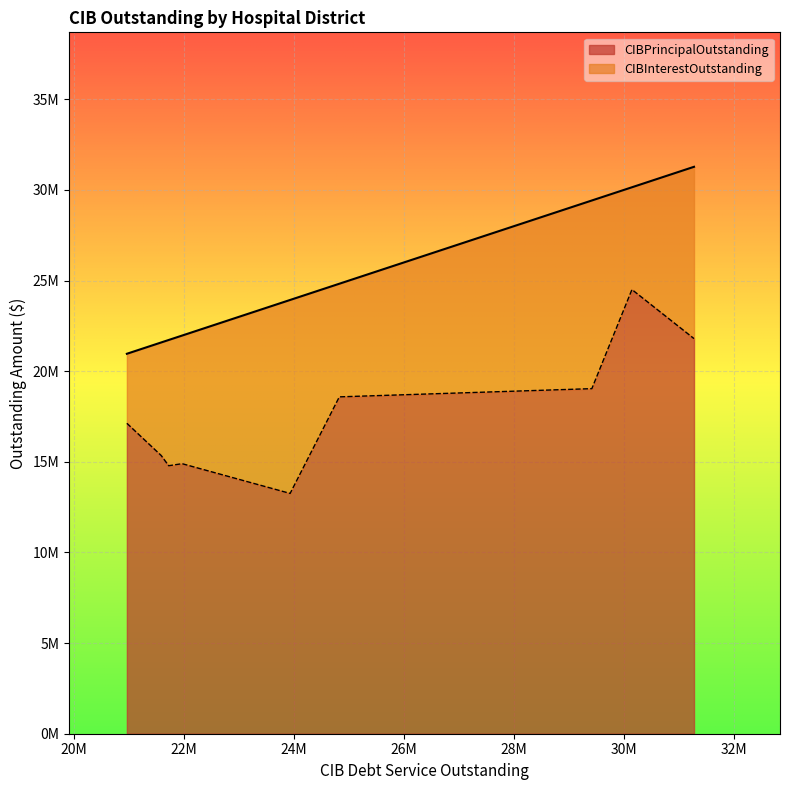

List the series in order of their overall mean, lowest first.

CIBInterestOutstanding, CIBPrincipalOutstanding